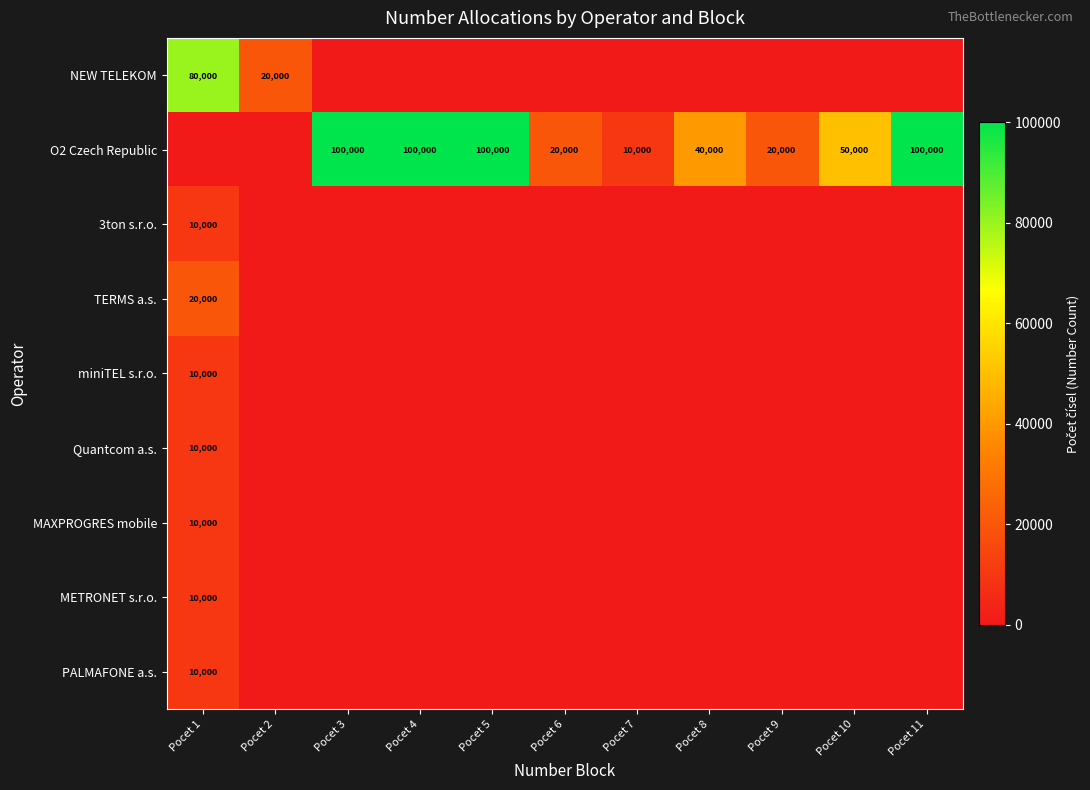

True or false: 3ton s.r.o. has a value of 13695 at Pocet 1.

False